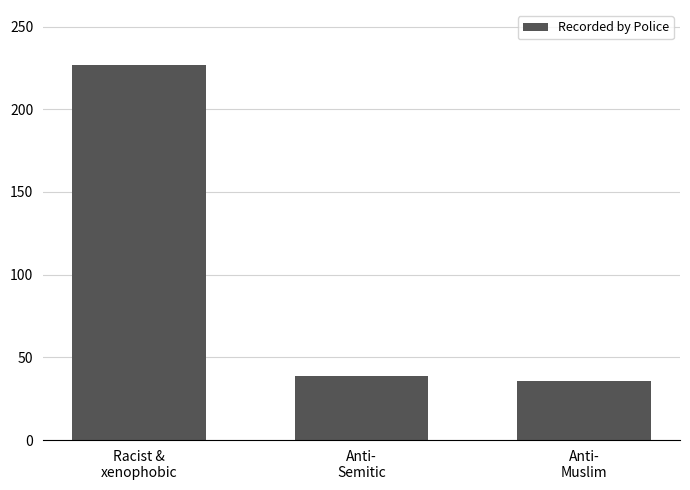

Where does the data first go above 39?

Racist &
xenophobic